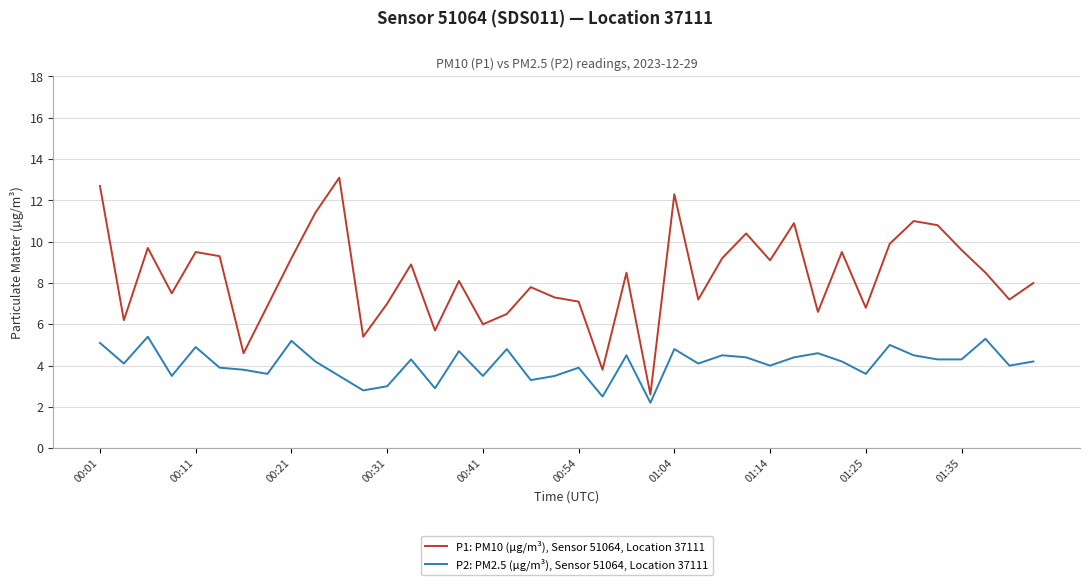

Rank the series by their maximum value, from highest to lowest.

P1: PM10 (µg/m³), Sensor 51064, Location 37111, P2: PM2.5 (µg/m³), Sensor 51064, Location 37111